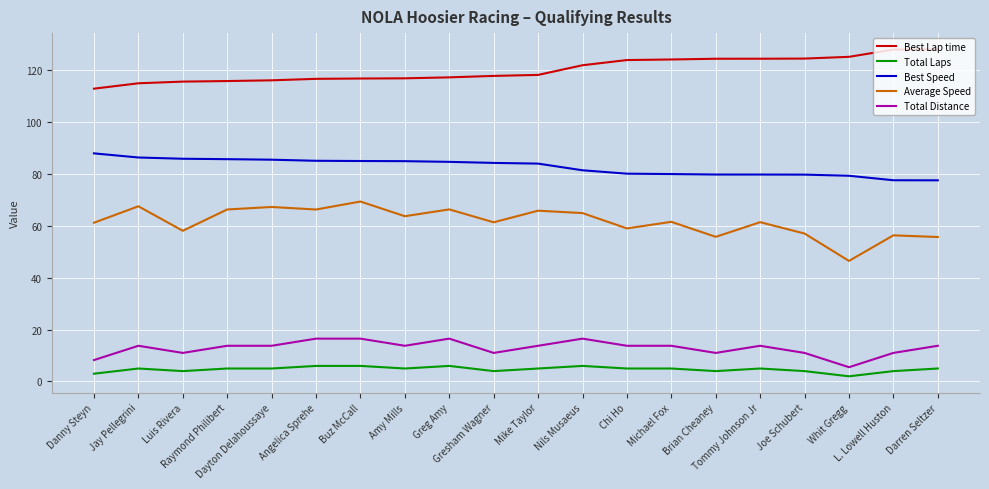

How many values in the Total Distance series exceed 13?

13